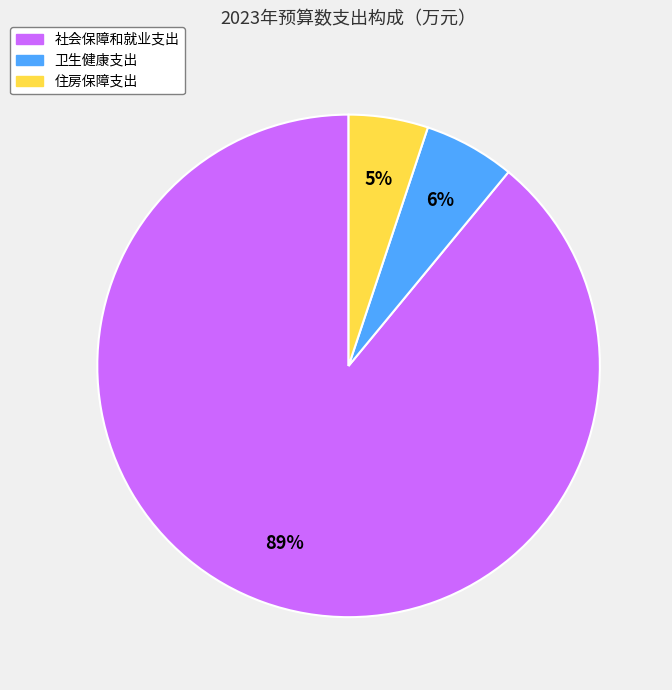

What percentage is the 住房保障支出 slice, to the nearest percent?

5%